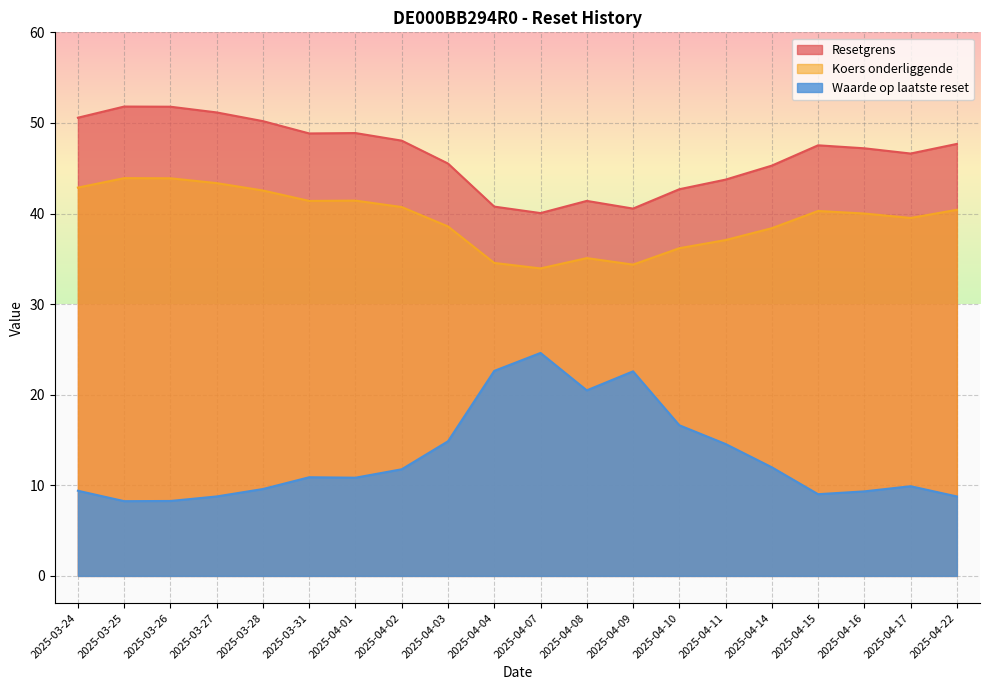

What is the value of the Resetgrens point at the 14th from the left?

42.7